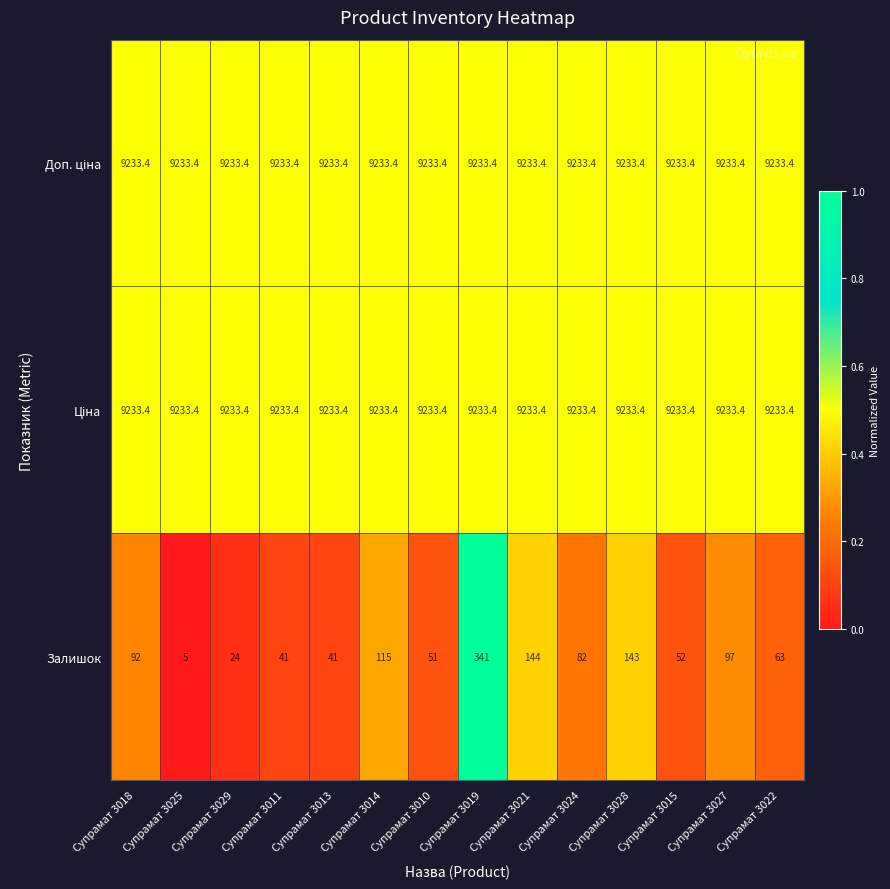

What is the difference between the second highest and second lowest values in the Залишок series?

120.0